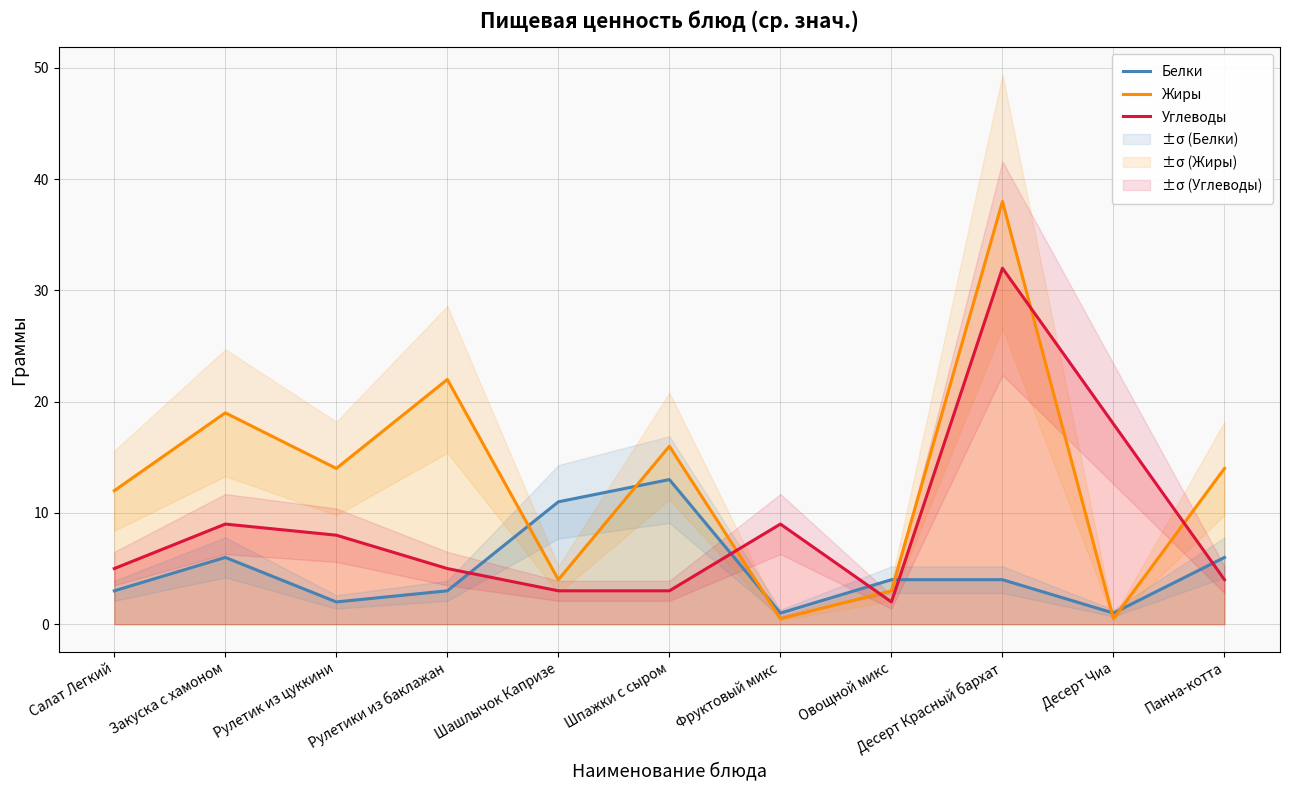

How many interior local valleys does the Жиры series have?

4